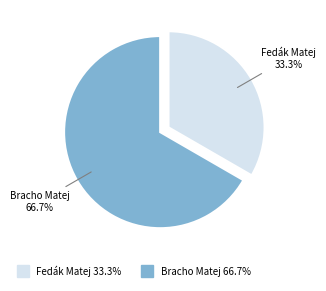

The Bracho Matej slice represents 67% of the pie. True or false?

True